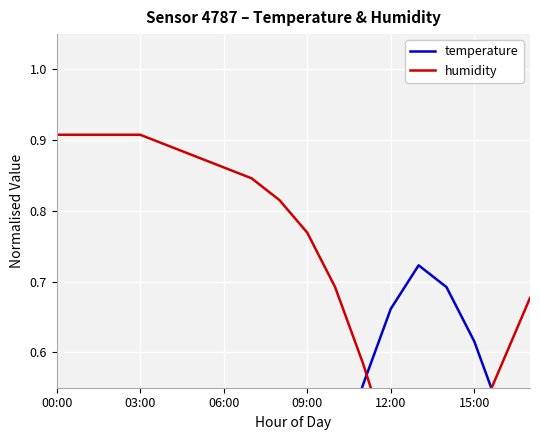

Which series has the largest total across all categories?

humidity